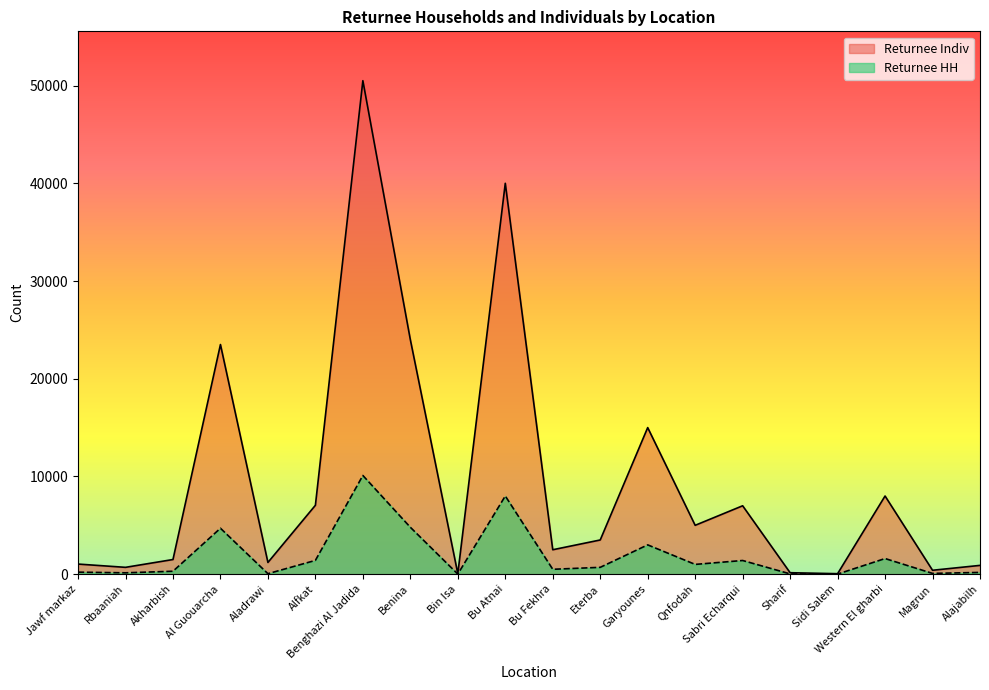

Which category has the highest value across all series?

Benghazi Al Jadida